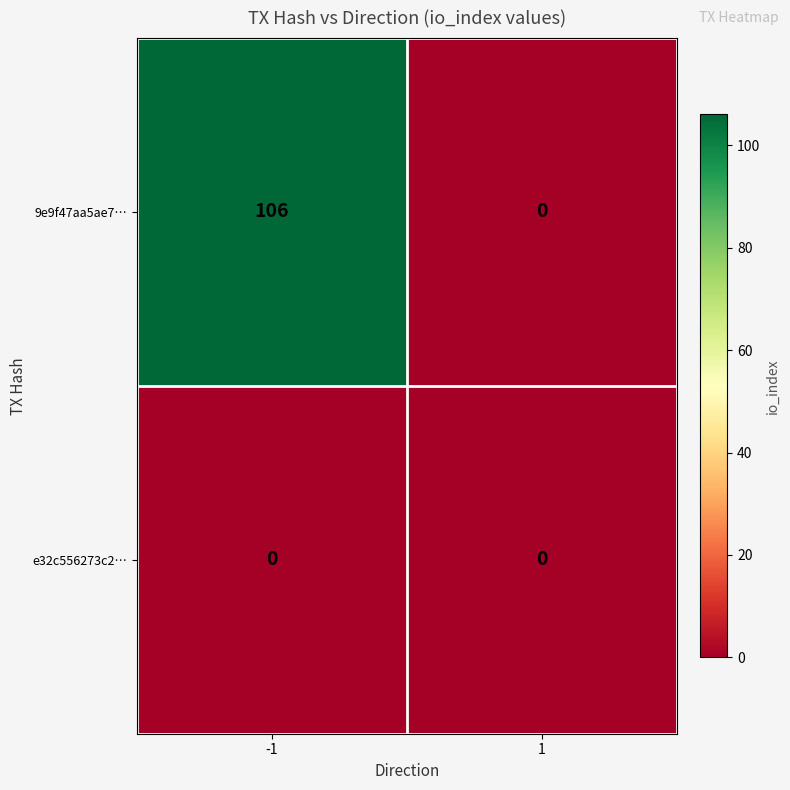

What is the difference between the 9e9f47aa5ae7… values at 1 and -1?

106